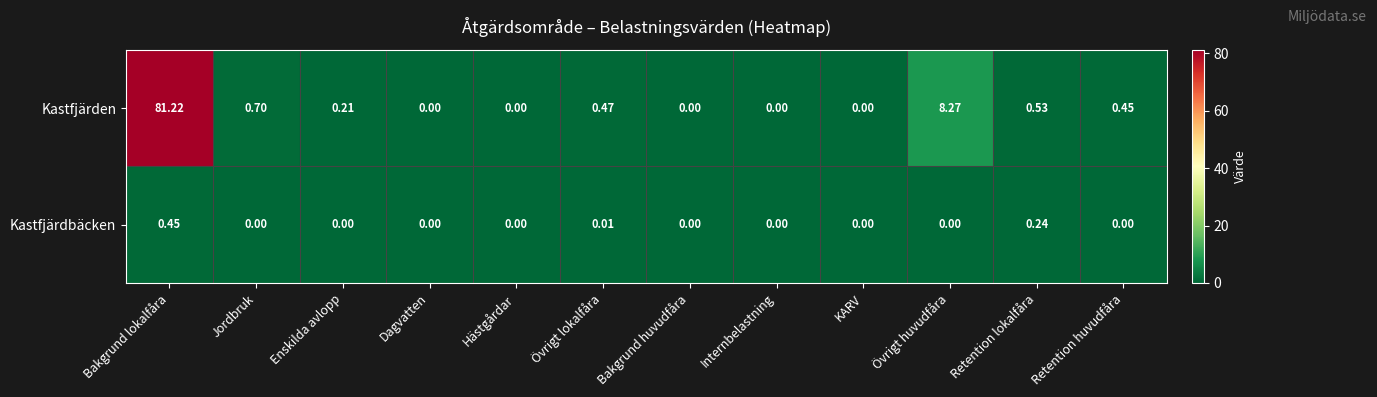

At which category does the chart reach its peak across all series?

Bakgrund lokalfåra